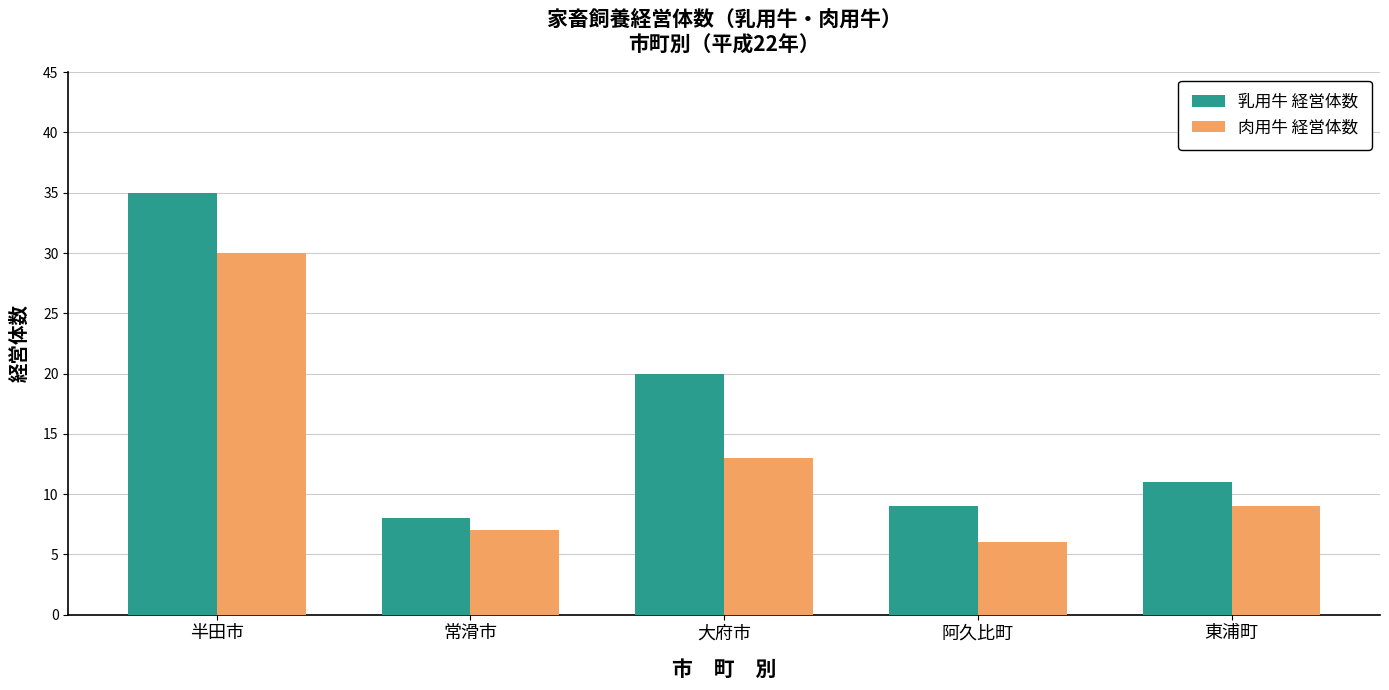

What position from the left is 東浦町?

5